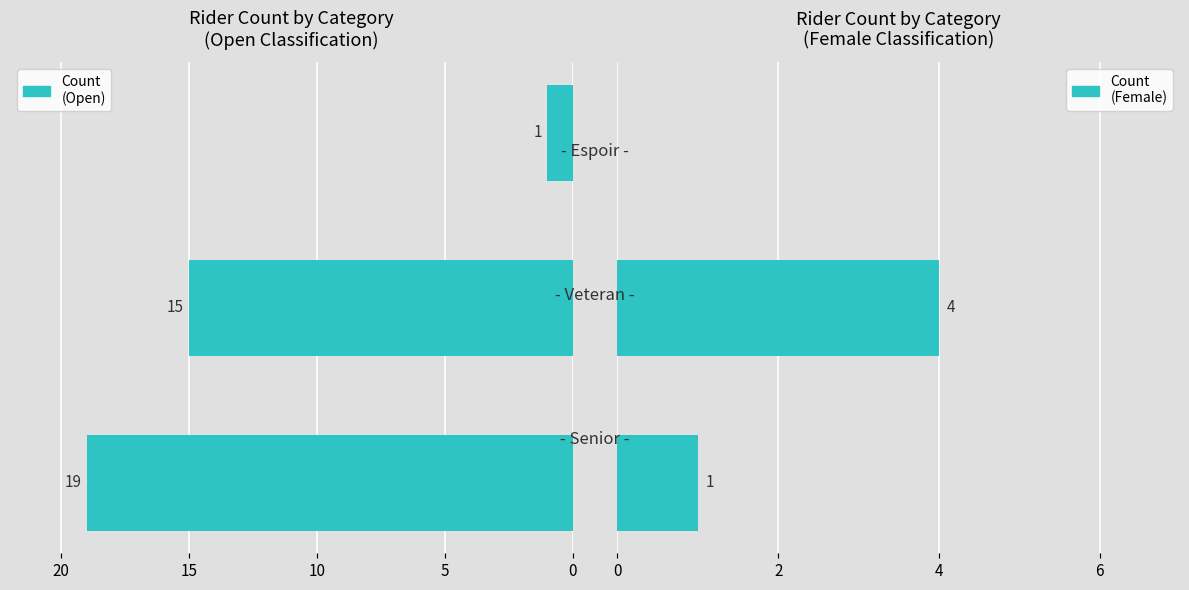

What is the difference between the maximum and minimum values in the Count (Open) series?

18